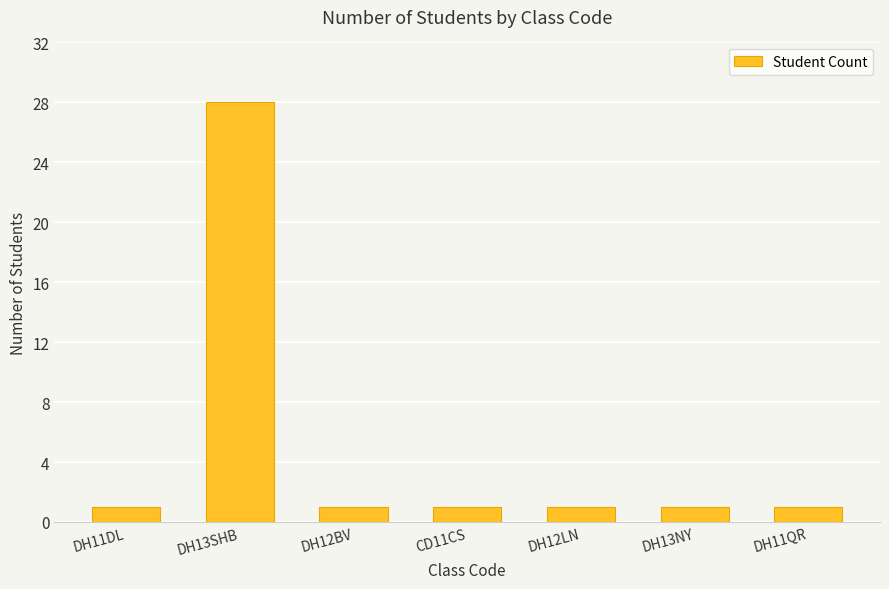

Reading left to right, transcribe all the data shown in this chart.

1	28	1	1	1	1	1